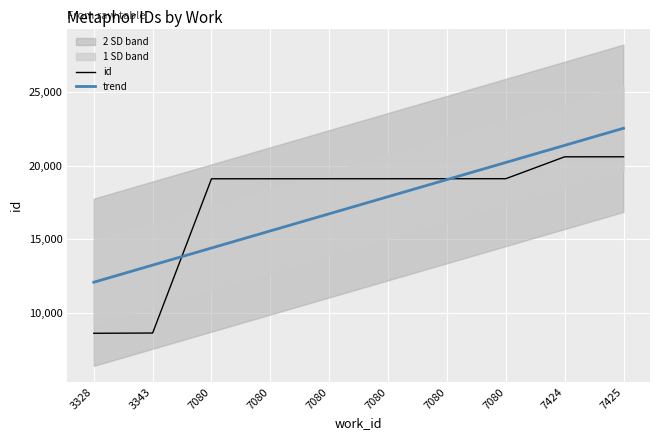

What is the total value across all series at 3328?

20673.5